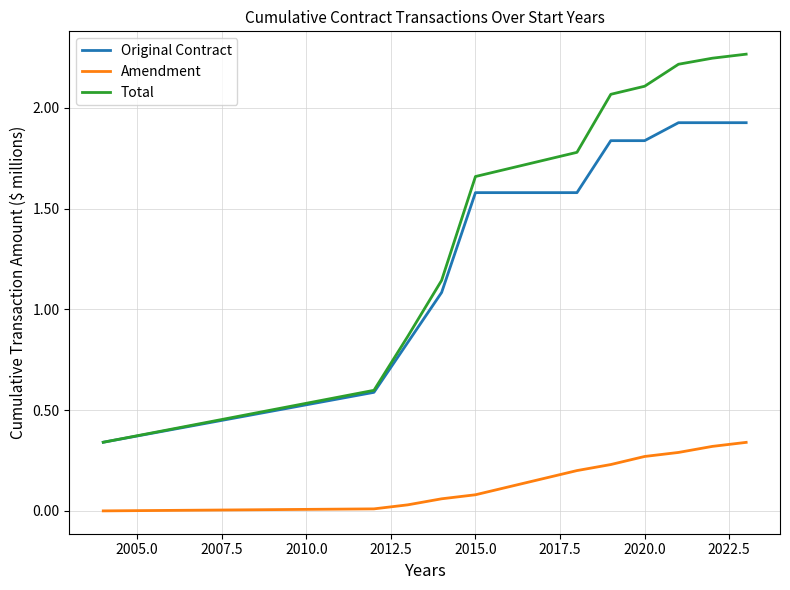

True or false: Amendment and Original Contract cross at least once.

False